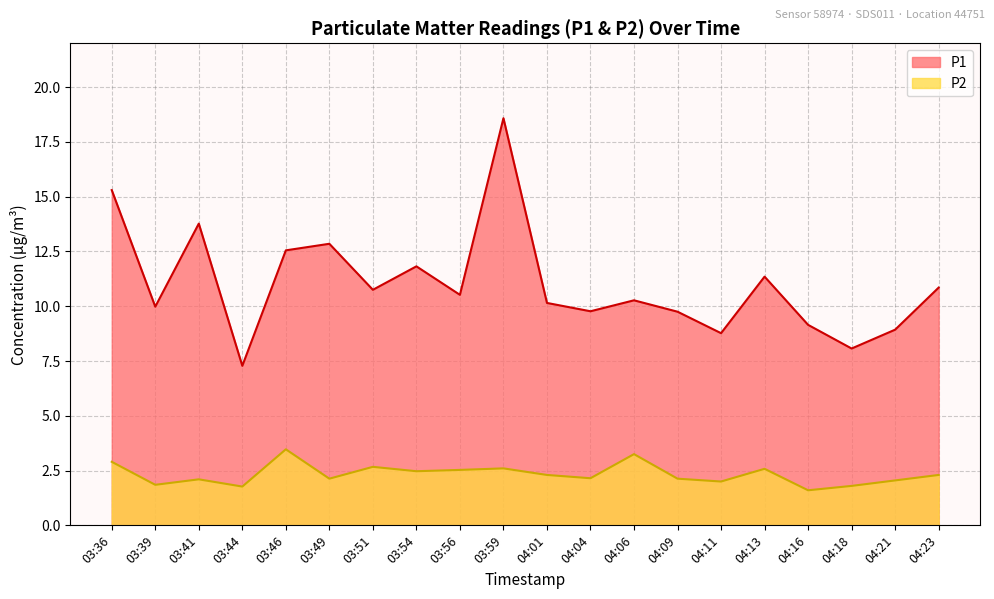

List the series in order of their peak value, lowest first.

P2, P1